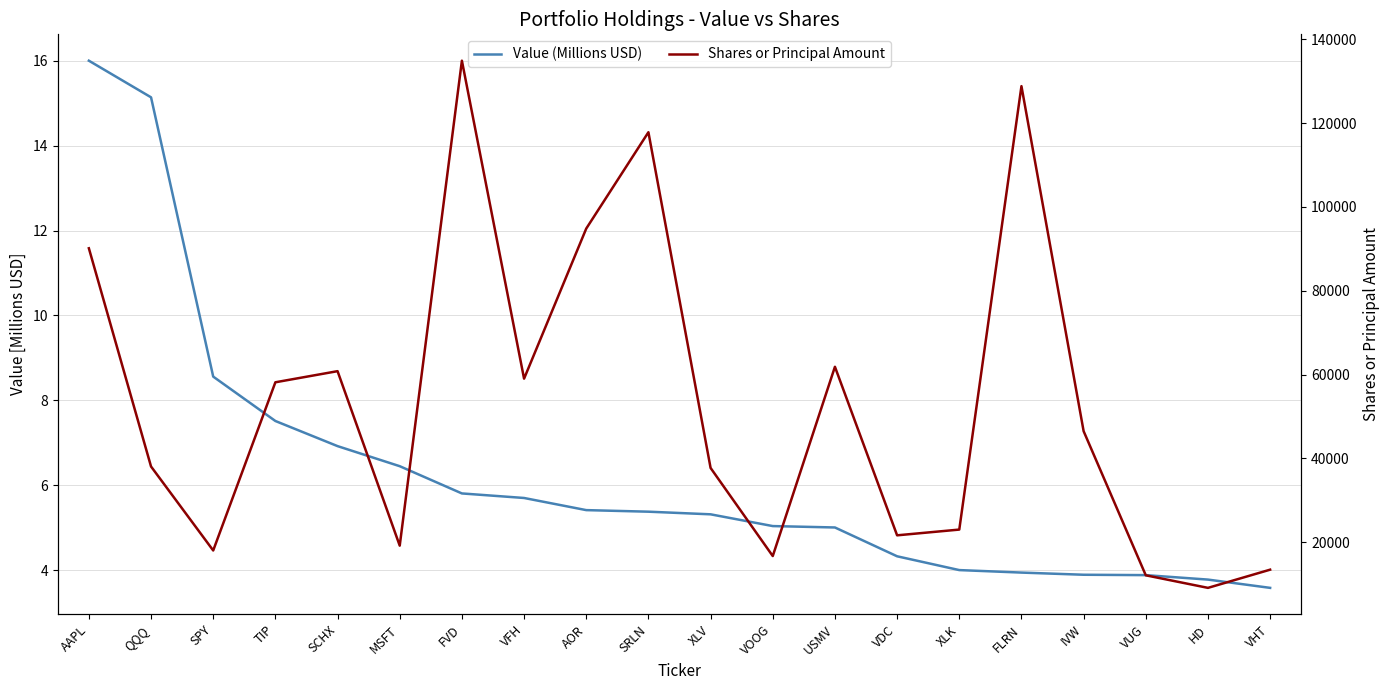

Reading left to right, transcribe all the data shown in this chart.

Value (Millions USD): AAPL=16.0	QQQ=15.1	SPY=8.6	TIP=7.5	SCHX=6.9	MSFT=6.4	FVD=5.8	VFH=5.7	AOR=5.4	SRLN=5.4	XLV=5.3	VOOG=5.0	USMV=5.0	VDC=4.3	XLK=4.0	FLRN=3.9	IVW=3.9	VUG=3.9	HD=3.8	VHT=3.6
Shares or Principal Amount: AAPL=90120.0	QQQ=38052.0	SPY=18019.0	TIP=58146.0	SCHX=60800.0	MSFT=19171.0	FVD=134874.0	VFH=59009.0	AOR=94818.0	SRLN=117806.0	XLV=37712.0	VOOG=16690.0	USMV=61847.0	VDC=21633.0	XLK=23004.0	FLRN=128800.0	IVW=46485.0	VUG=12093.0	HD=9098.0	VHT=13439.0